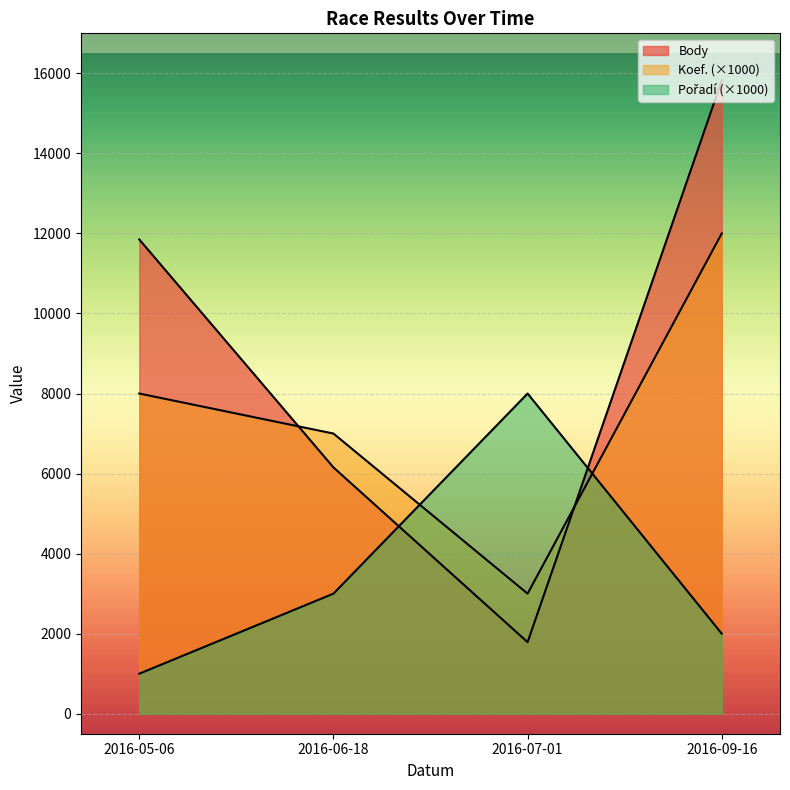

Where does the Body series first go above 11850?

2016-09-16